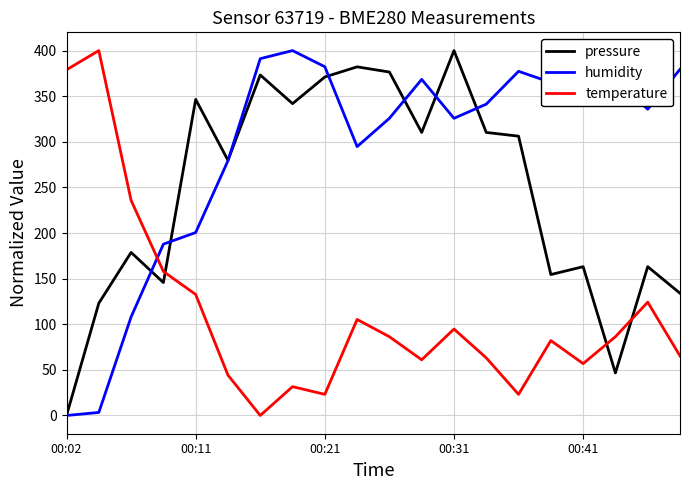

Does the chart display data point markers on the line(s)?

No